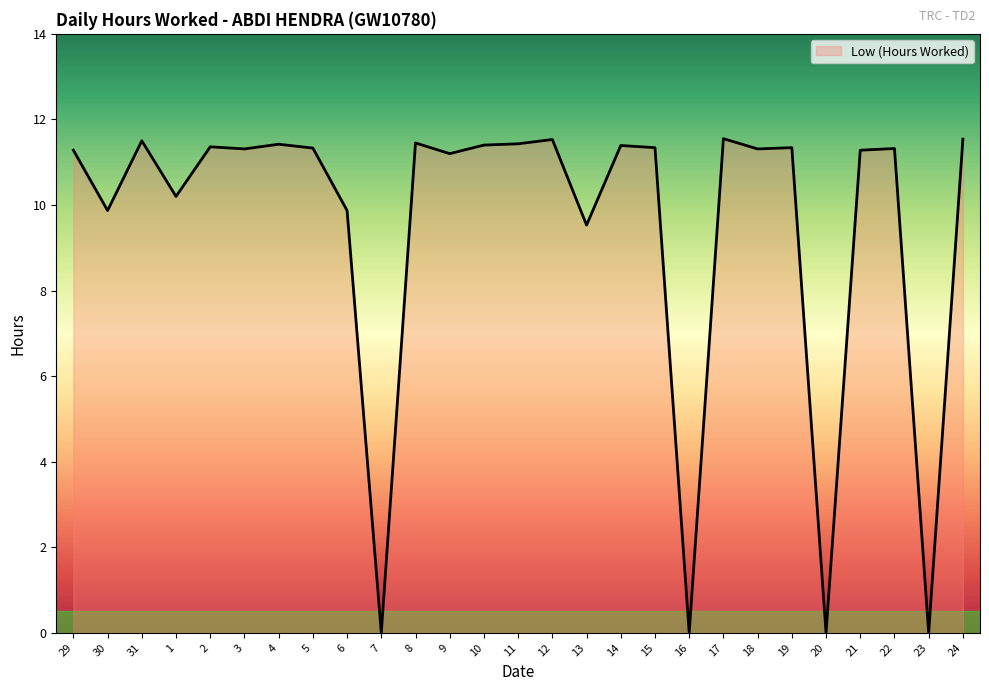

What position from the left is 31?

3